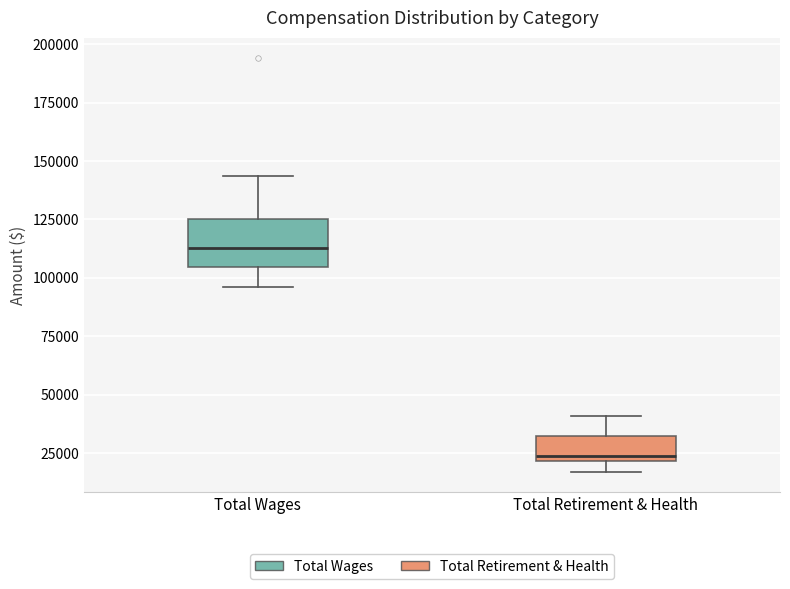

Where does the median line of the box for Total Retirement & Health sit on the y-axis? The values are not printed on the chart, so give them approximately, as read against the axis.

25000